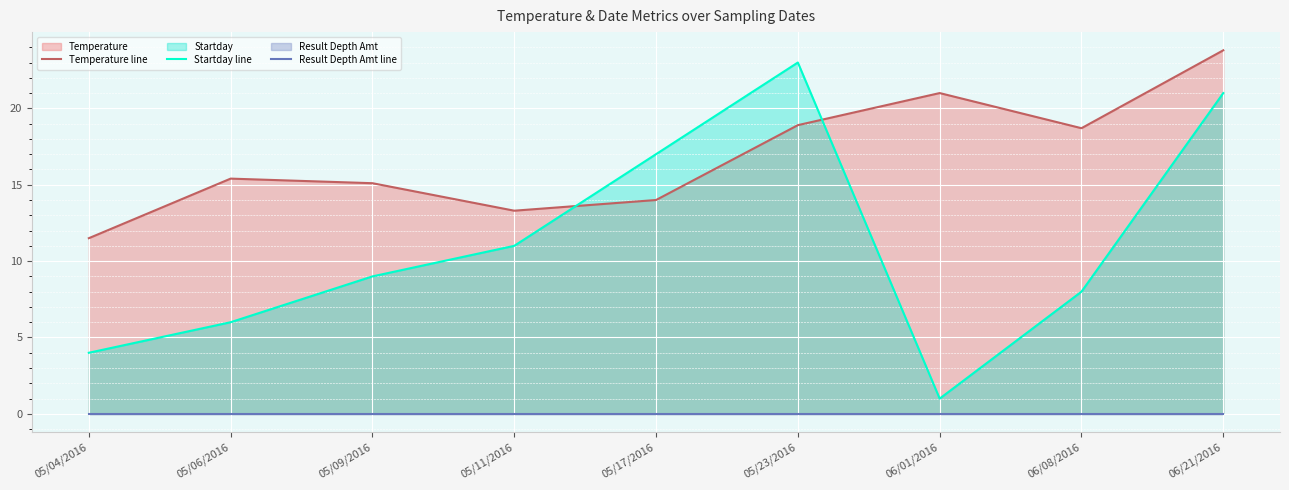

True or false: Temperature line and Startday line cross at least once.

True